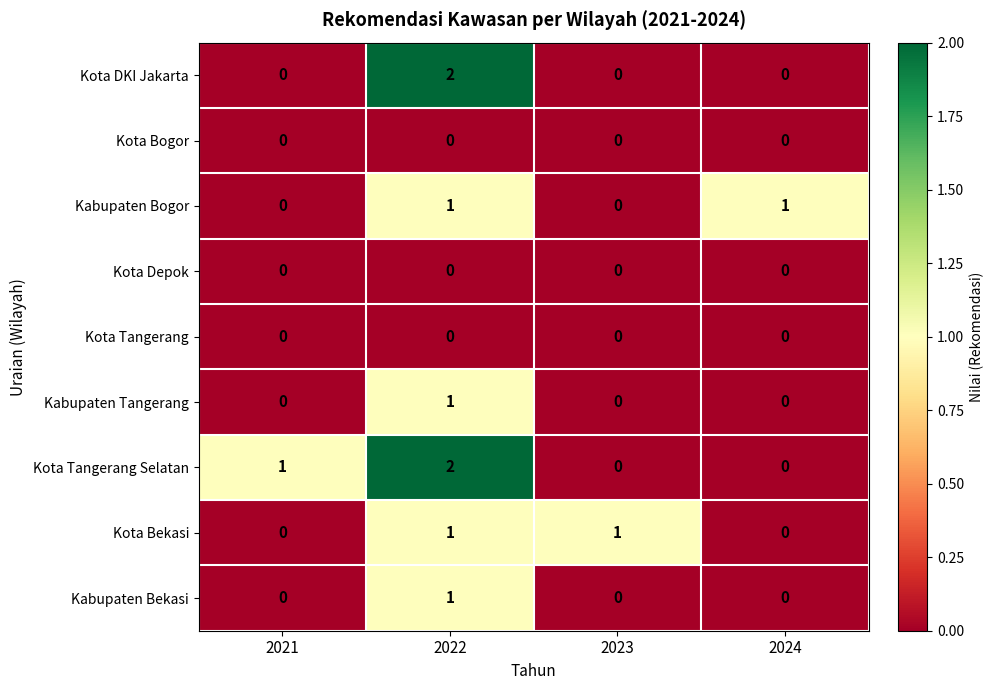

The value of Kabupaten Bogor at 2022 is 1. True or false?

True